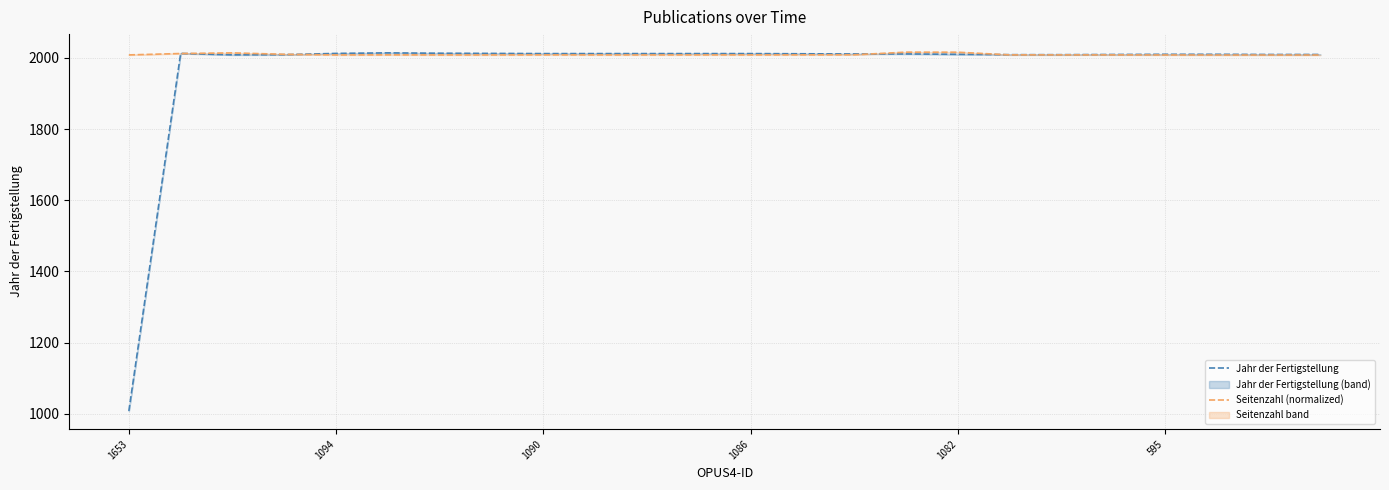

True or false: Seitenzahl (normalized) has a value of 728.6 at 595.

False